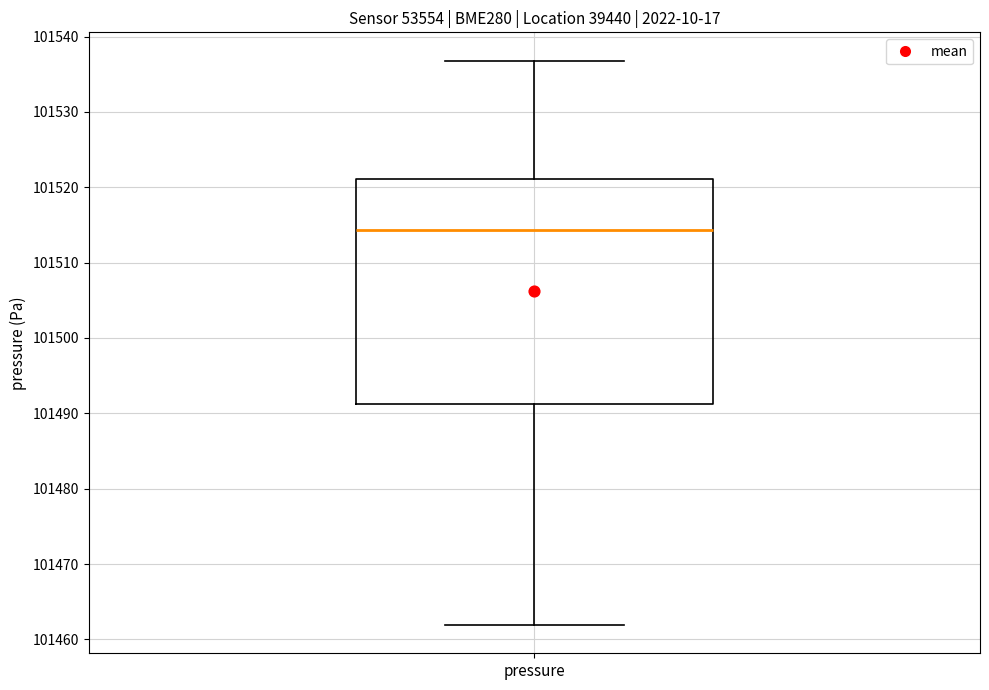

Read this box plot against the y-axis: the position of the median line, the range covered by the box, and the ends of both whiskers. The values are not printed on the chart, so give them approximately, as read against the axis.

median 101514, box 101491 to 101521, whiskers 101462 to 101537